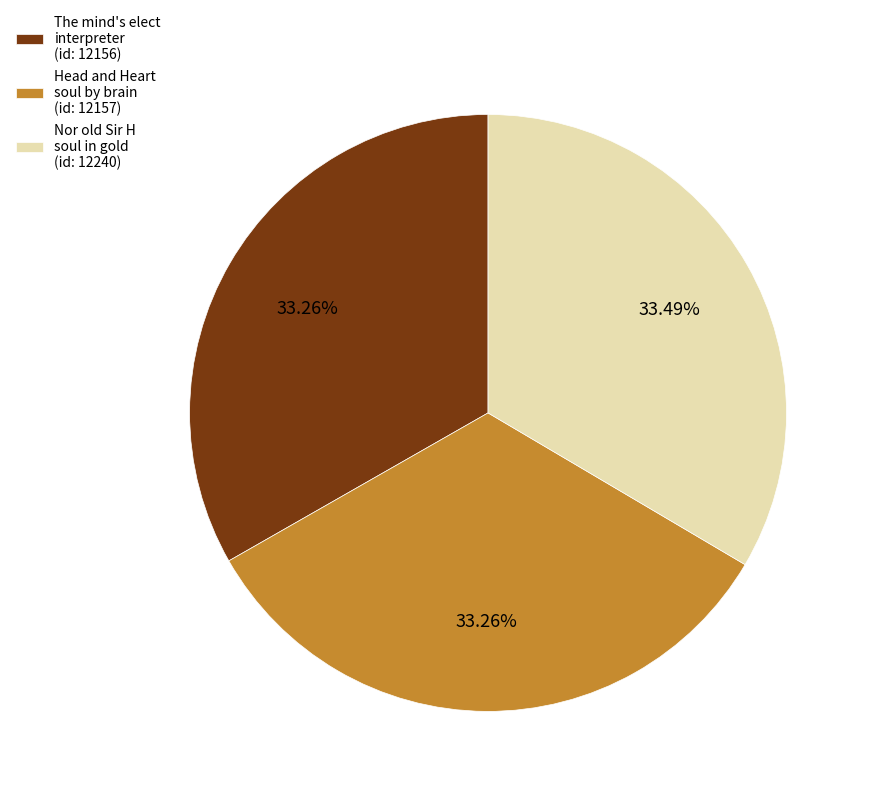

Is Head and Heart soul by brain (id: 12157) the majority of the pie?

No